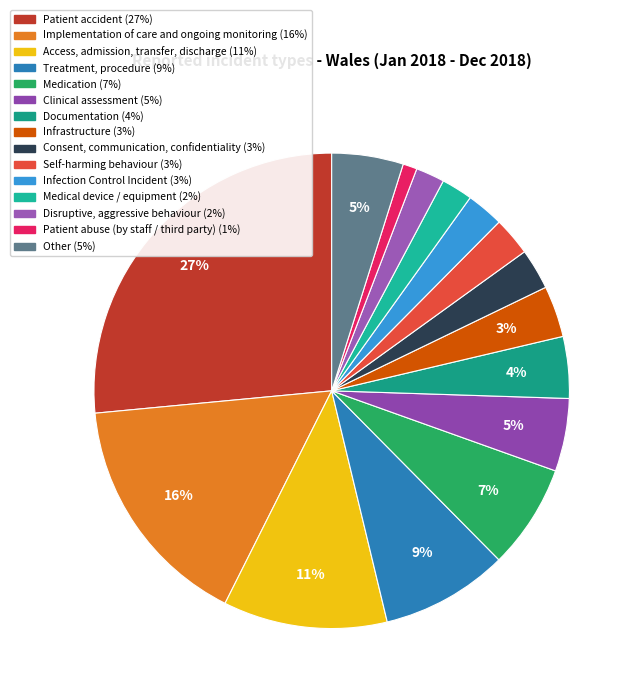

True or false: Disruptive, aggressive behaviour accounts for 1% of the total.

False